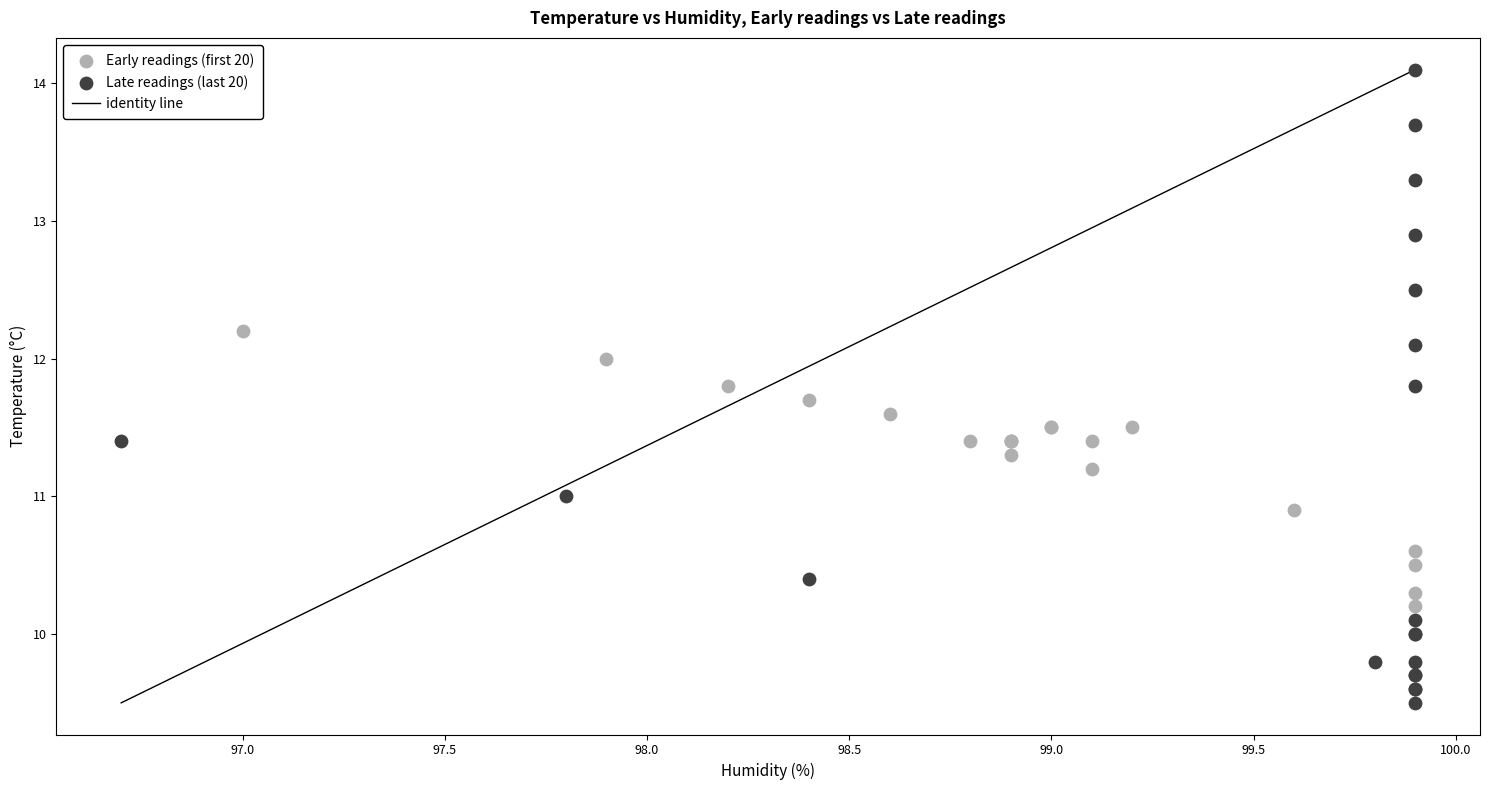

Which series reaches the maximum Y coordinate?

Late readings (last 20)